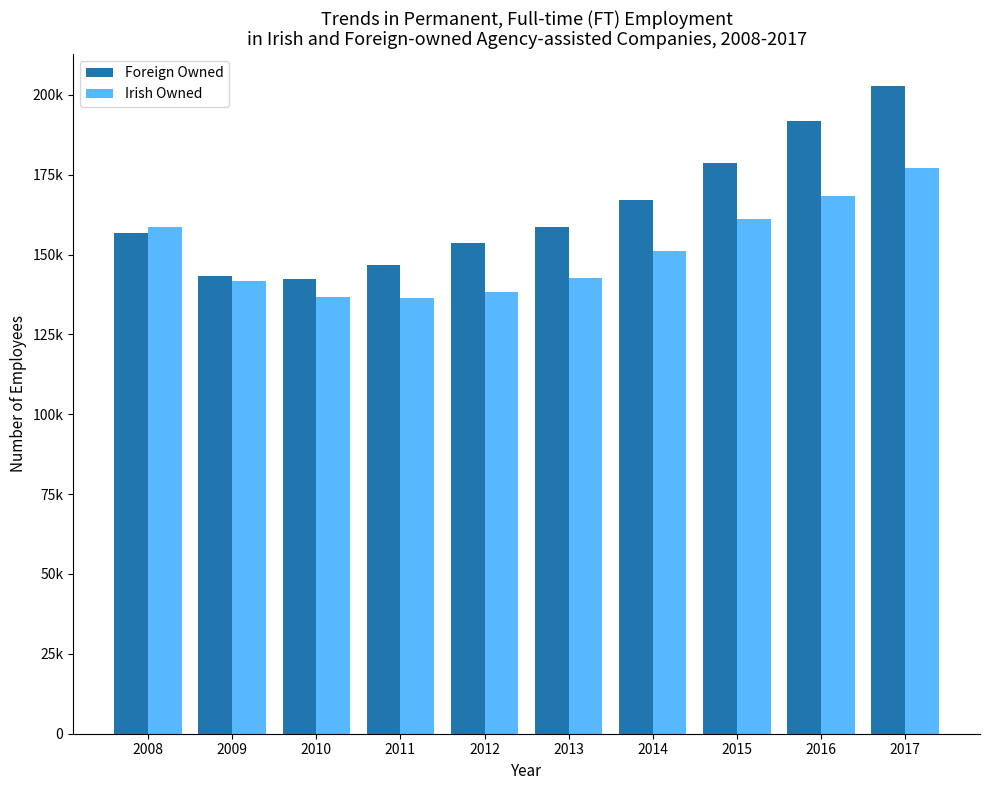

Where does the Irish Owned series first go above 151156?

2008